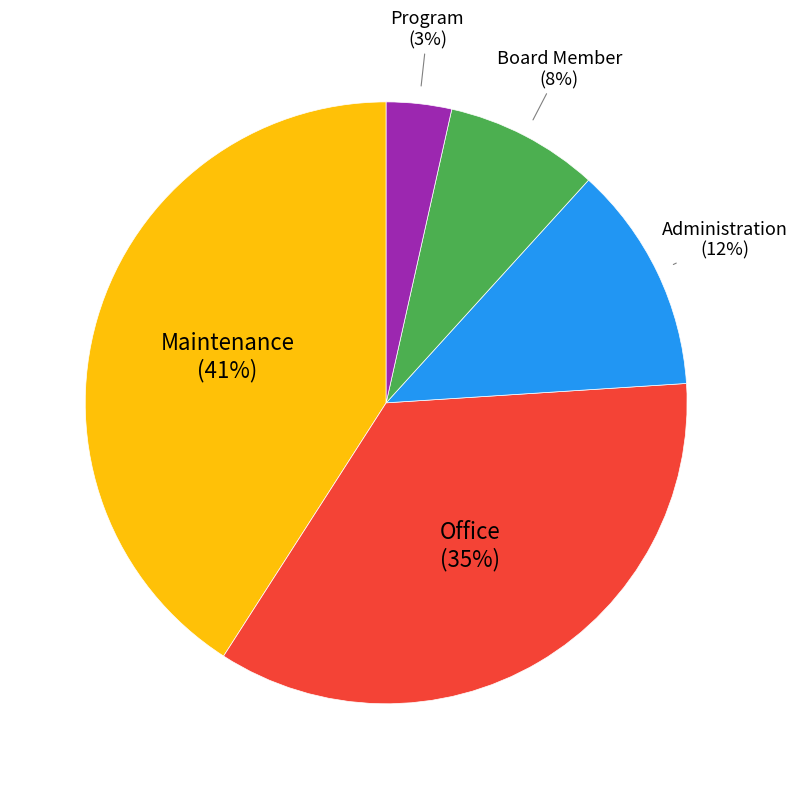

Does any single category account for the majority?

No